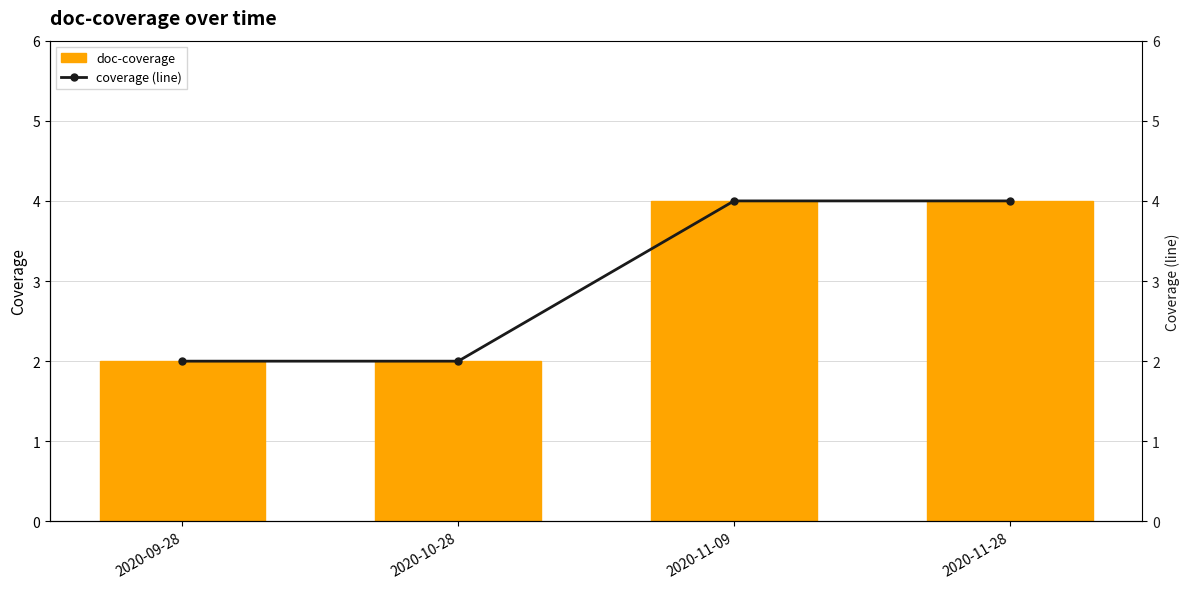

True or false: doc-coverage has a value of 4 at 2020-11-28.

True